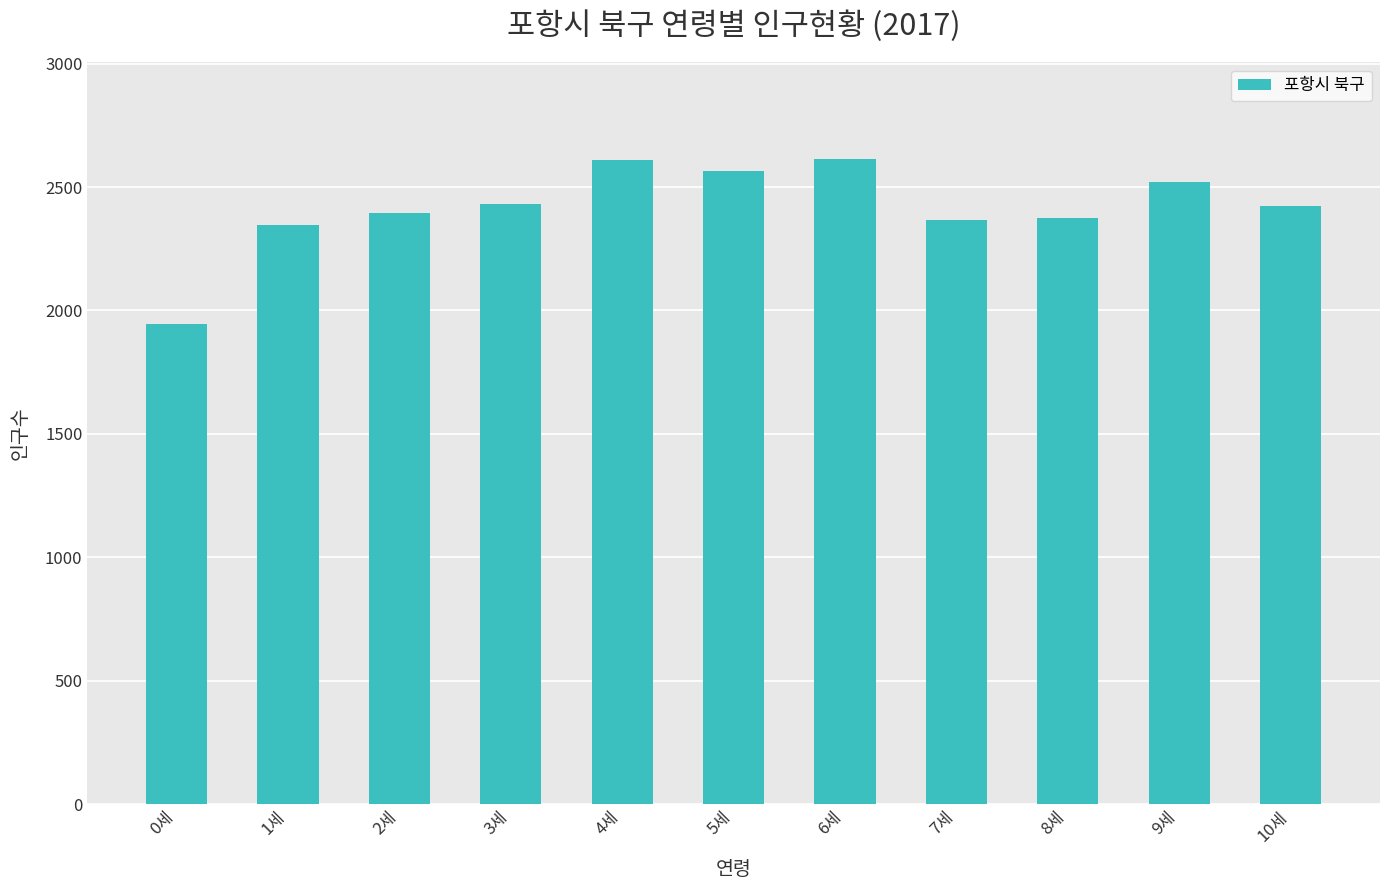

What is the ratio of the value at 7세 to the value at 4세?

0.9